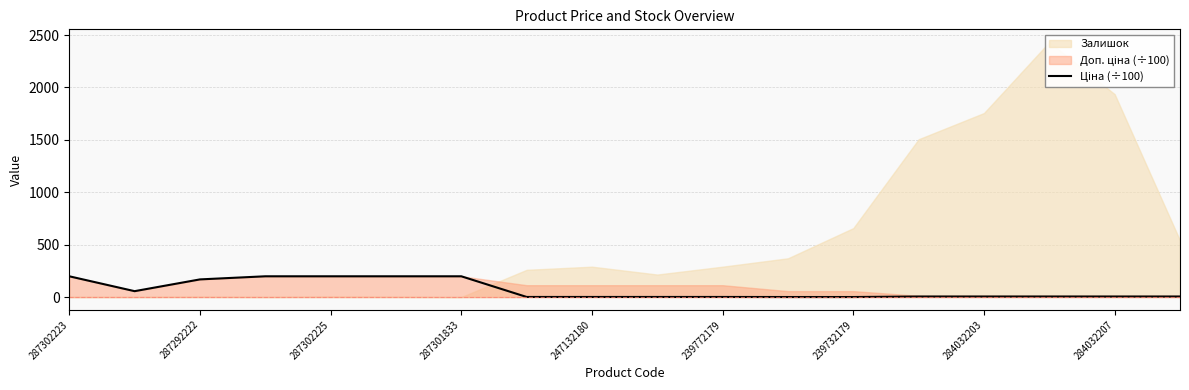

Reading right to left, list all the values displayed in this chart.

5.4	5.4	5.4	5.4	5.4	0.6	0.6	1.1	1.1	1.1	1.1	198.3	198.3	198.3	198.3	168.6	56.4	198.3